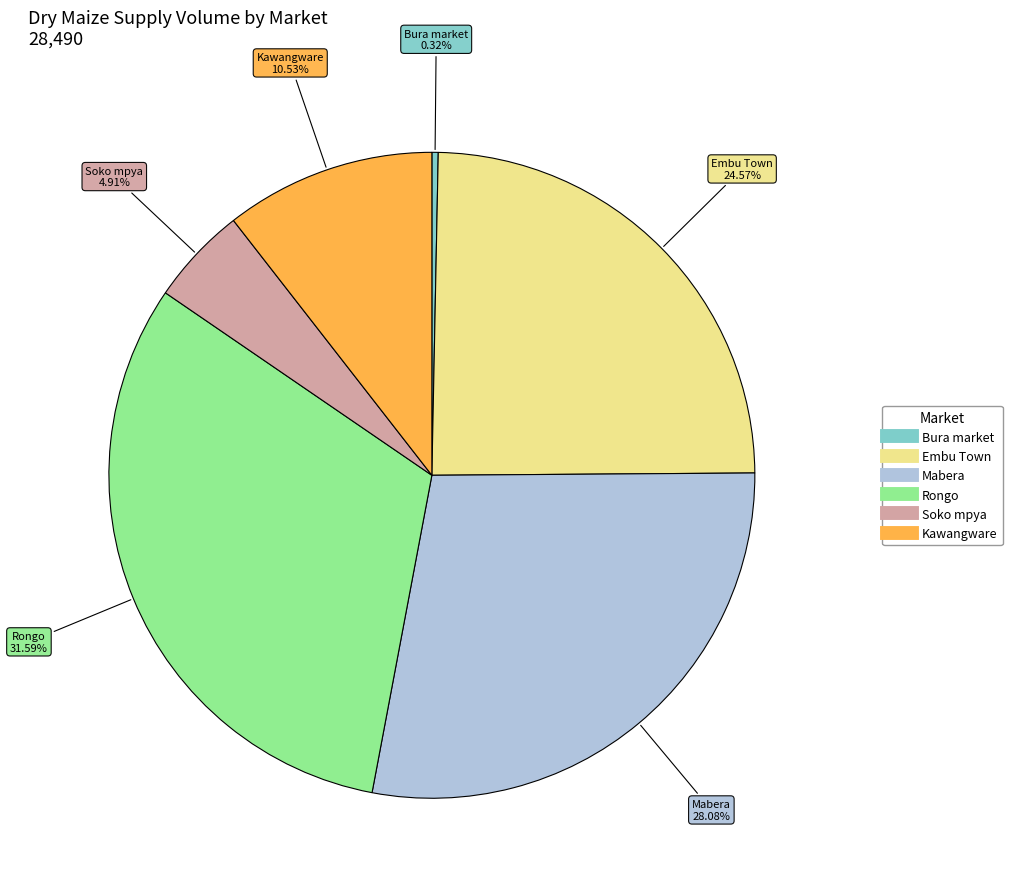

To the nearest percent, what is the combined percentage of Kawangware and Bura market?

11%